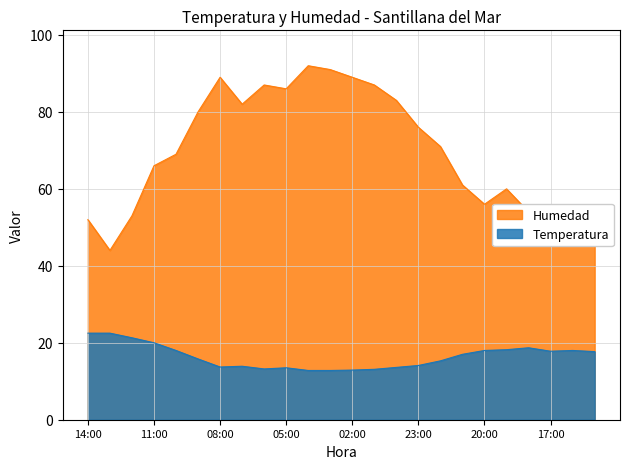

What is the spread (max minus min) of values at 22:00?

55.7